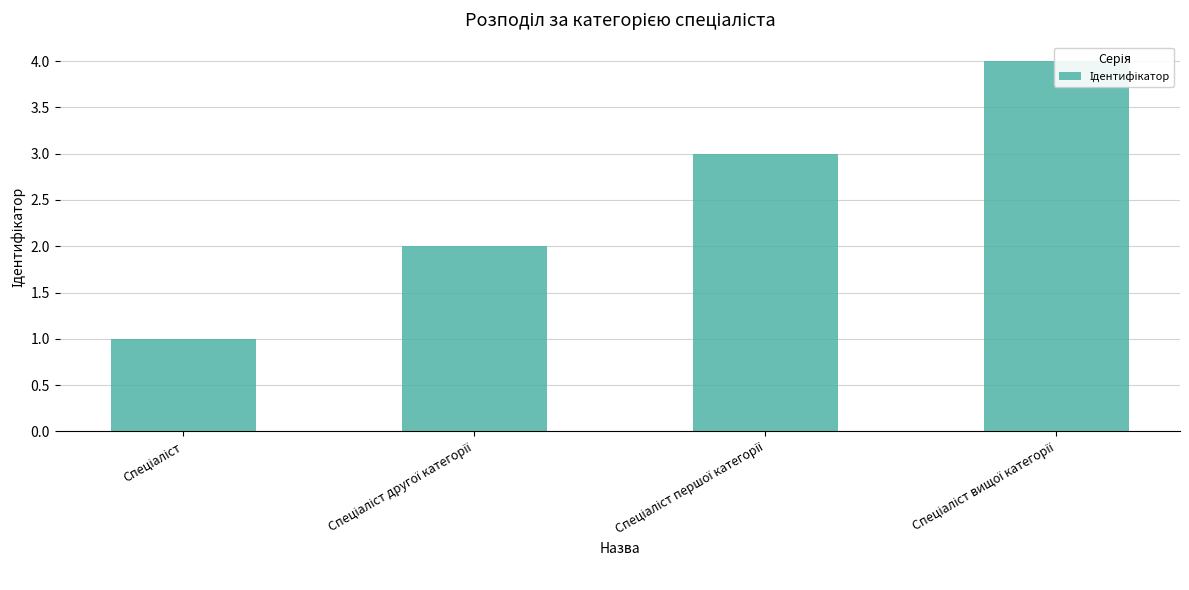

Rank the categories by value from lowest to highest.

Спеціаліст, Спеціаліст другої категорії, Спеціаліст першої категорії, Спеціаліст вищої категорії